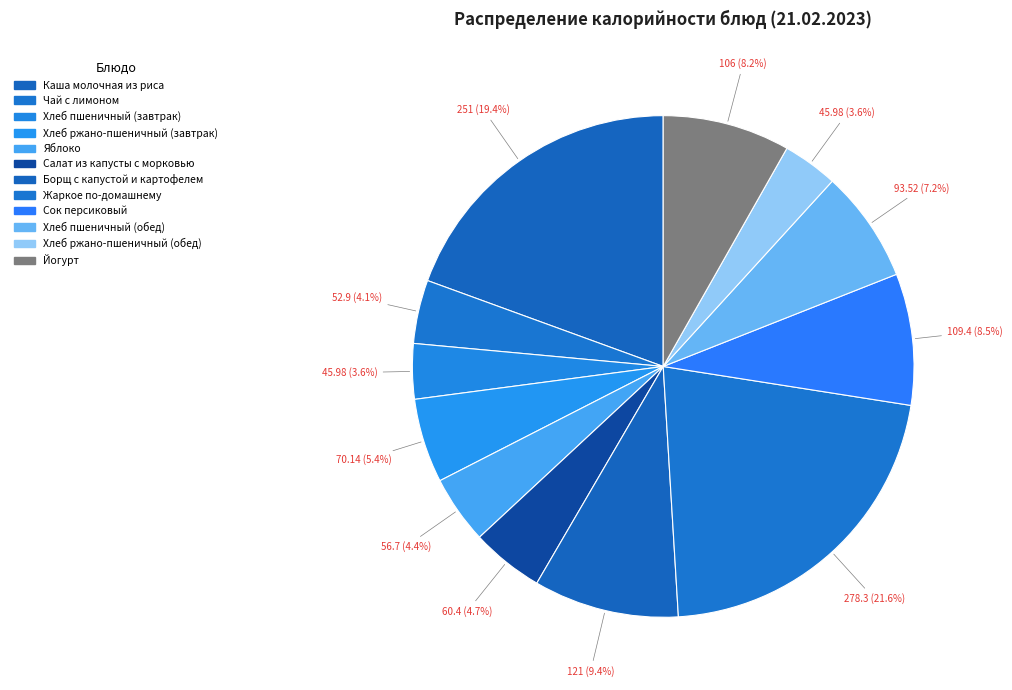

The Хлеб пшеничный (завтрак) slice represents 4% of the pie. True or false?

True